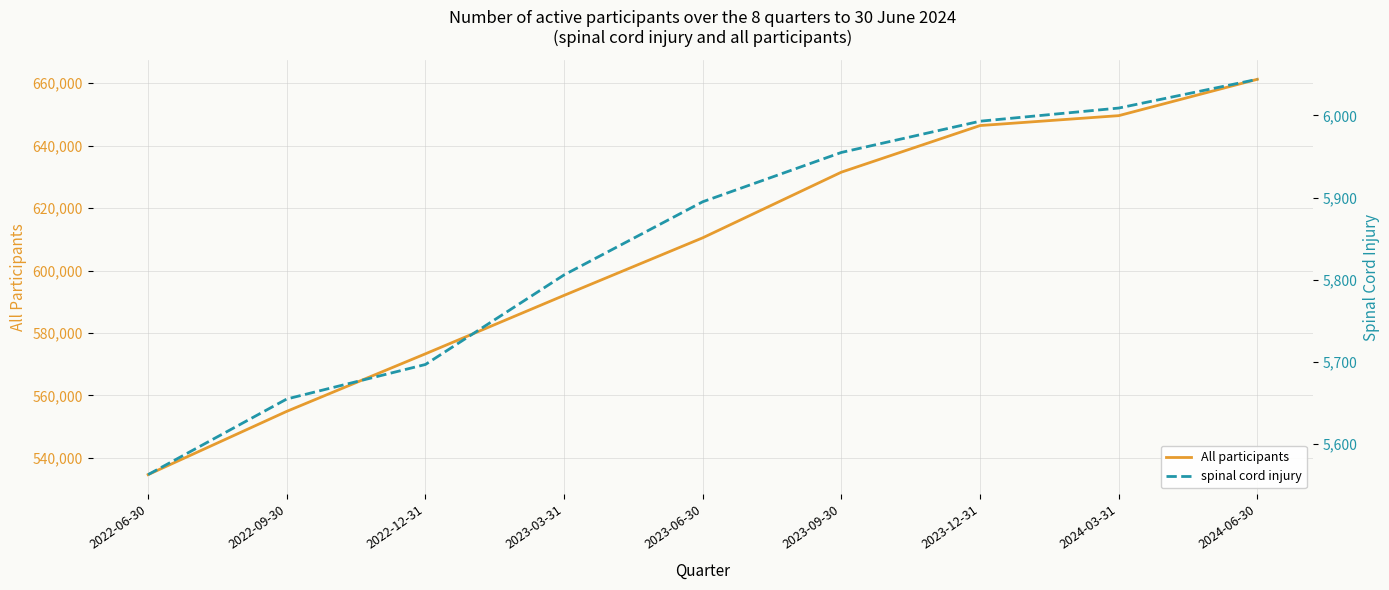

What is the label of the 2nd point from the right?

2024-03-31